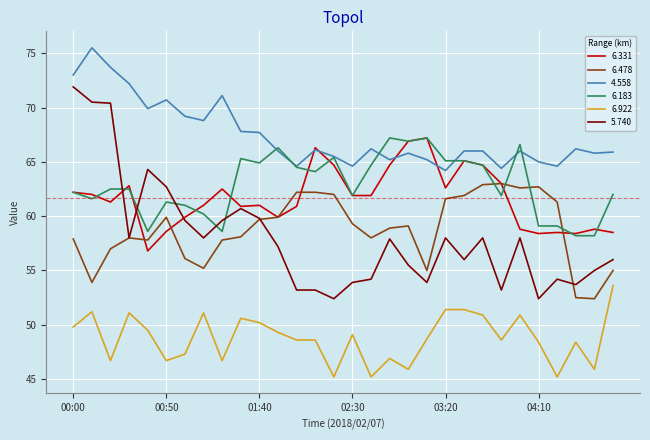

Which series has the widest spread of values?

5.740